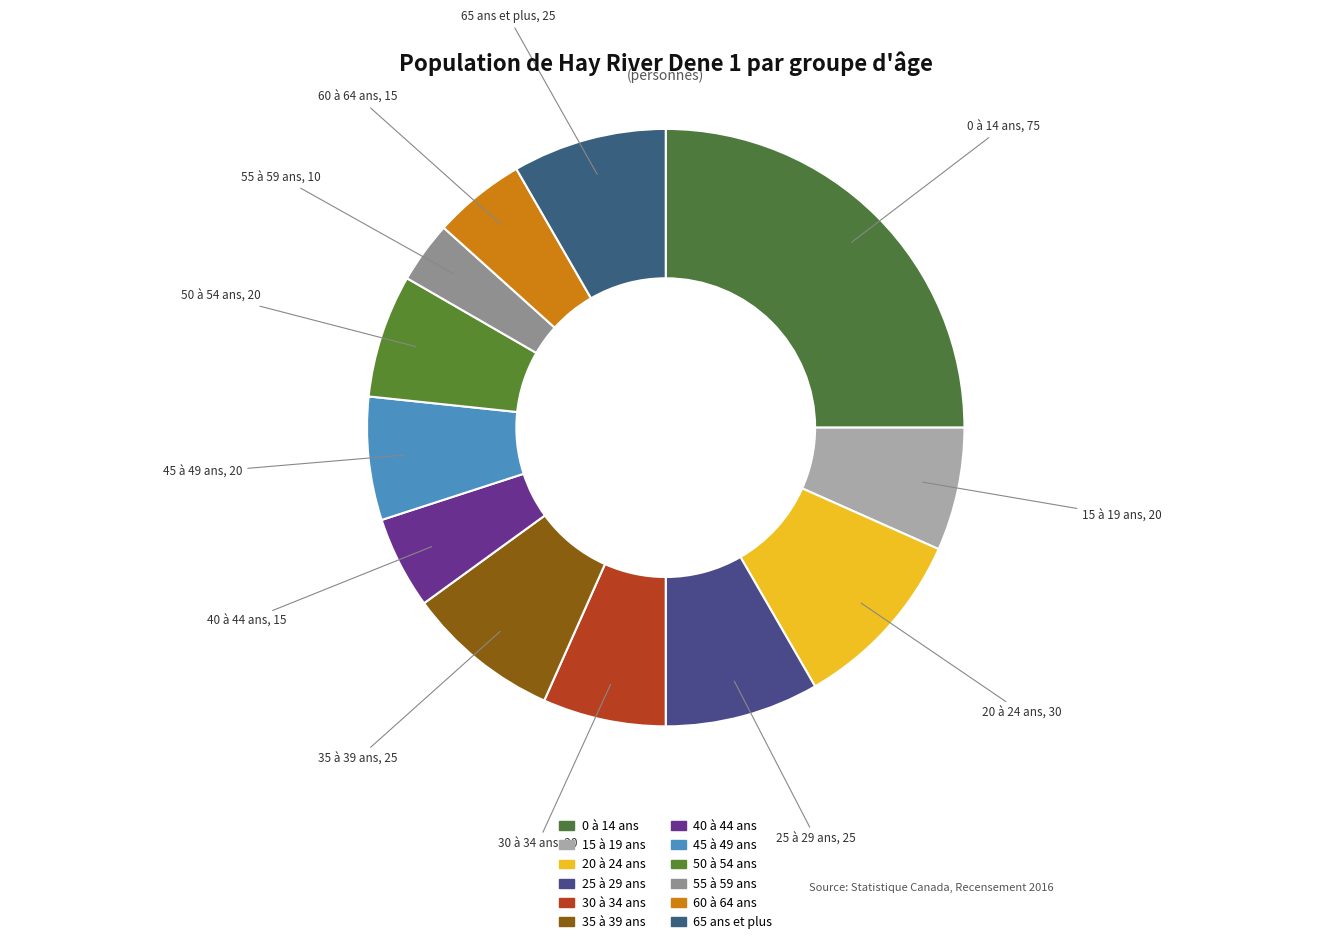

Do 30 à 34 ans and 40 à 44 ans together represent more than half of the pie?

No